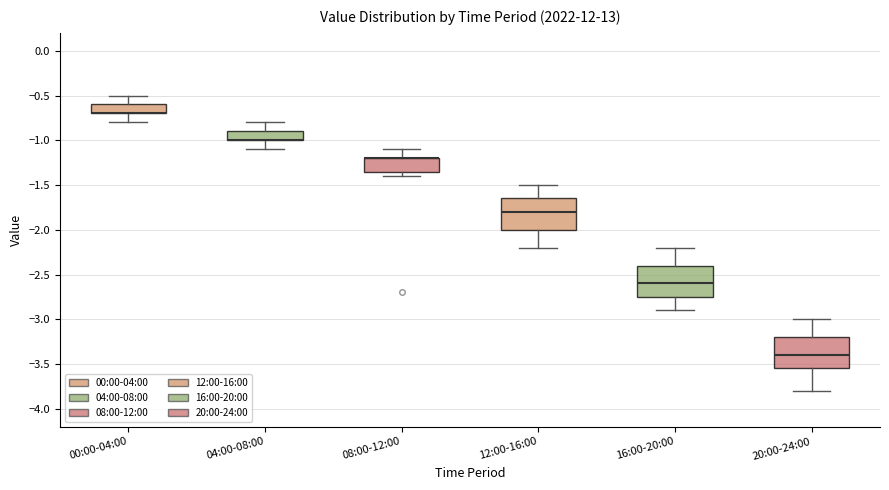

Reading left to right, transcribe this box plot: for each box, give where its median line is, the range the box spans, and where its two whiskers end, as read against the y-axis. The values are not printed on the chart, so give them approximately, as read against the axis.

00:00-04:00: median -0.70 (drawn on the box's lower edge), box -0.70 to -0.60, whiskers -0.80 to -0.50
04:00-08:00: median -1.00 (drawn on the box's lower edge), box -1.00 to -0.90, whiskers -1.10 to -0.80
08:00-12:00: median -1.20 (drawn on the box's upper edge), box -1.35 to -1.20, whiskers -1.40 to -1.10
12:00-16:00: median -1.80, box -2.00 to -1.65, whiskers -2.20 to -1.50
16:00-20:00: median -2.60, box -2.75 to -2.40, whiskers -2.90 to -2.20
20:00-24:00: median -3.40, box -3.55 to -3.20, whiskers -3.80 to -3.00